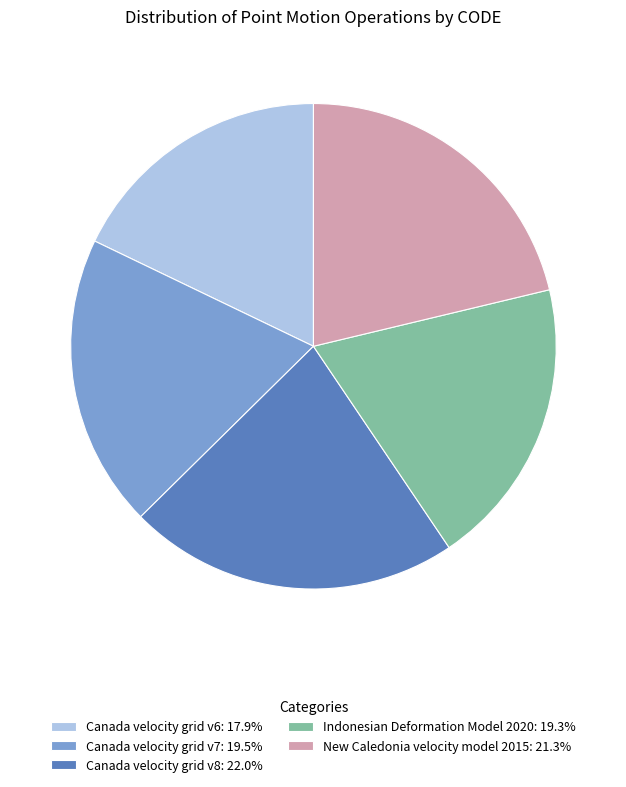

True or false: Canada velocity grid v8 accounts for 15% of the total.

False